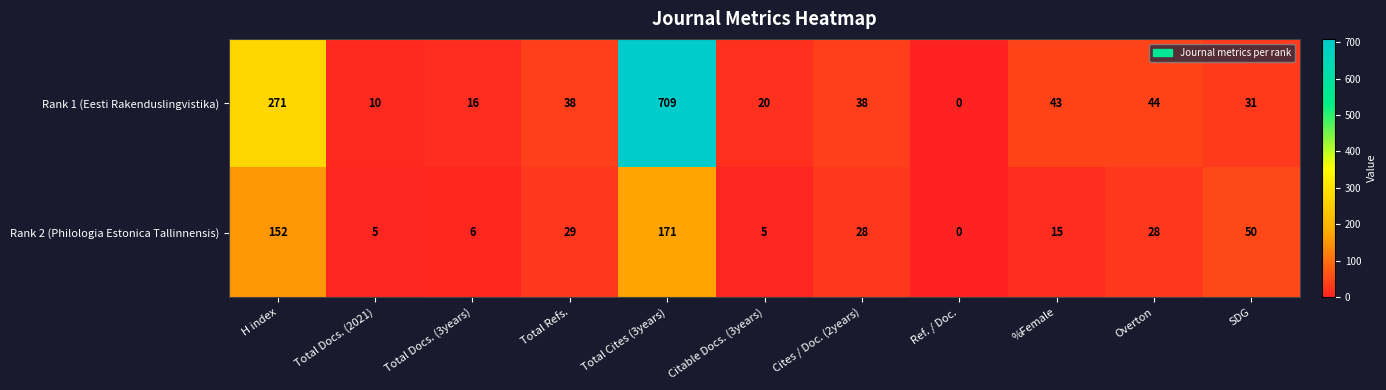

Rank the series by their maximum value, from lowest to highest.

Rank 2 (Philologia Estonica Tallinnensis), Rank 1 (Eesti Rakenduslingvistika)